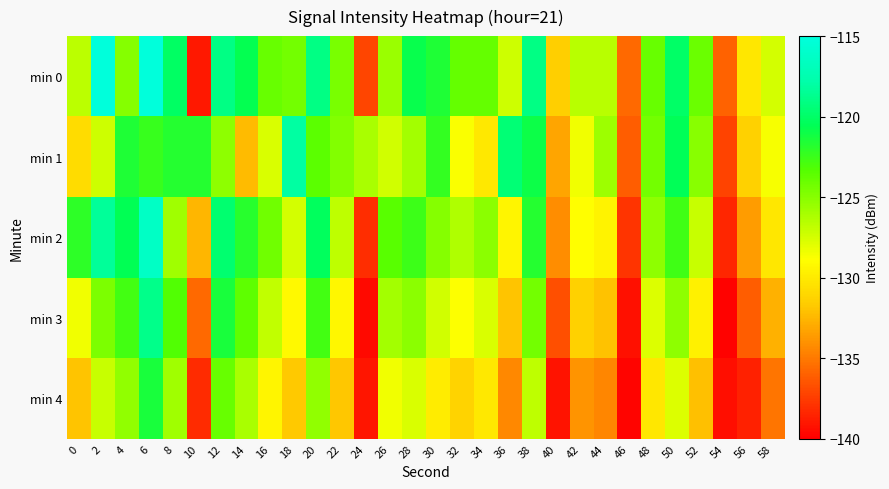

Reading left to right, list all the values displayed in this chart.

min 0: 0=-126.6	2=-115.2	4=-124.9	6=-115.1	8=-120.1	10=-138.9	12=-119.1	14=-120.7	16=-123.9	18=-124.3	20=-119.1	22=-124.5	24=-137.1	26=-125.5	28=-120.8	30=-121.6	32=-123.9	34=-123.8	36=-127.3	38=-119.0	40=-131.4	42=-126.6	44=-126.6	46=-135.6	48=-123.9	50=-120.0	52=-124.1	54=-135.9	56=-130.2	58=-127.5
min 1: 0=-130.8	2=-127.3	4=-121.6	6=-122.3	8=-121.8	10=-121.8	12=-125.2	14=-132.3	16=-127.7	18=-118.1	20=-123.5	22=-124.8	24=-126.1	26=-127.4	28=-125.9	30=-122.3	32=-128.7	34=-130.1	36=-119.5	38=-121.0	40=-133.2	42=-128.4	44=-125.7	46=-136.1	48=-124.3	50=-120.5	52=-125.0	54=-137.2	56=-131.4	58=-128.6
min 2: 0=-122.1	2=-118.4	4=-120.6	6=-116.3	8=-125.8	10=-132.5	12=-119.7	14=-121.9	16=-124.2	18=-127.5	20=-120.3	22=-126.8	24=-138.1	26=-123.4	28=-122.6	30=-124.9	32=-126.3	34=-125.1	36=-129.4	38=-121.8	40=-134.2	42=-128.9	44=-129.5	46=-137.8	48=-125.2	50=-122.7	52=-127.1	54=-138.4	56=-133.6	58=-130.2
min 3: 0=-128.4	2=-124.6	4=-122.8	6=-118.9	8=-123.3	10=-135.7	12=-121.4	14=-123.6	16=-126.9	18=-129.2	20=-122.8	22=-129.3	24=-139.6	26=-125.9	28=-125.1	30=-127.4	32=-128.8	34=-127.6	36=-131.9	38=-124.3	40=-136.7	42=-131.4	44=-132.0	46=-139.3	48=-127.7	50=-125.2	52=-129.6	54=-139.9	56=-136.1	58=-132.7
min 4: 0=-131.9	2=-127.1	4=-125.3	6=-121.4	8=-125.8	10=-138.2	12=-123.9	14=-126.1	16=-129.4	18=-131.7	20=-125.3	22=-131.8	24=-139.1	26=-128.4	28=-127.6	30=-129.9	32=-131.3	34=-130.1	36=-134.4	38=-126.8	40=-139.2	42=-133.9	44=-134.5	46=-139.8	48=-130.2	50=-127.7	52=-132.1	54=-139.4	56=-138.6	58=-135.2